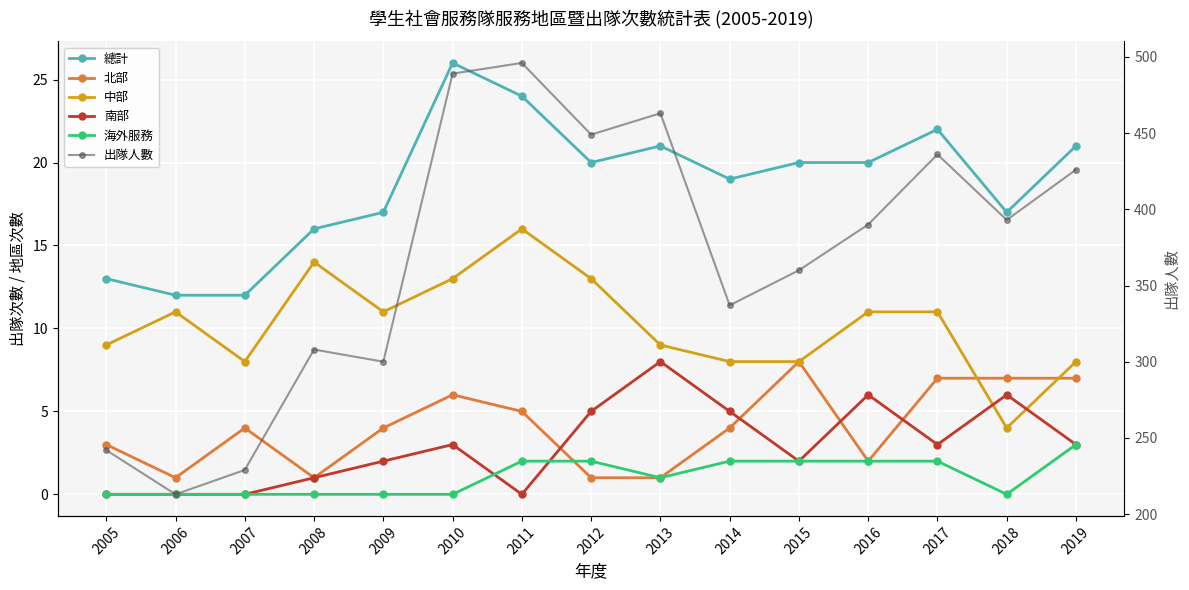

How many values in the 南部 series exceed 3?

5